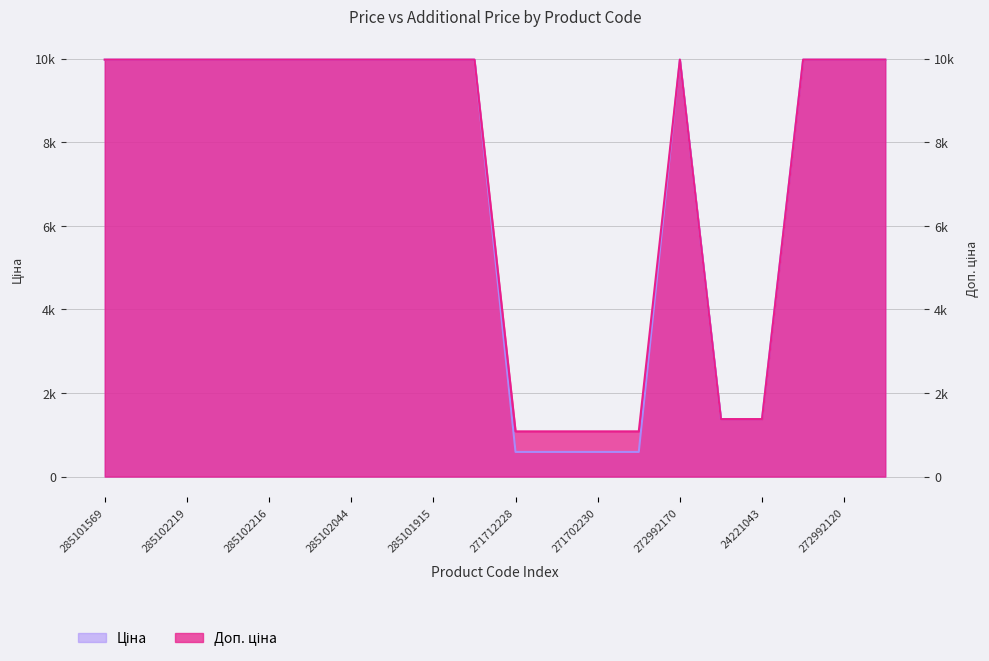

Reading right to left, extract all data points from this chart.

Ціна: 272992030=9975.0	272992120=9975.0	272992121=9975.0	24221043=1375.4	24221099=1375.4	272992170=9975.0	271702229=589.9	271702230=589.9	271712227=589.9	271712228=589.9	285101913=9975.0	285101915=9975.0	285101916=9975.0	285102044=9975.0	285102120=9975.0	285102216=9975.0	285102218=9975.0	285102219=9975.0	285102221=9975.0	285101569=9975.0
Доп. ціна: 272992030=9975.0	272992120=9975.0	272992121=9975.0	24221043=1375.0	24221099=1375.0	272992170=9975.0	271702229=1081.7	271702230=1081.7	271712227=1081.7	271712228=1081.7	285101913=9975.0	285101915=9975.0	285101916=9975.0	285102044=9975.0	285102120=9975.0	285102216=9975.0	285102218=9975.0	285102219=9975.0	285102221=9975.0	285101569=9975.0